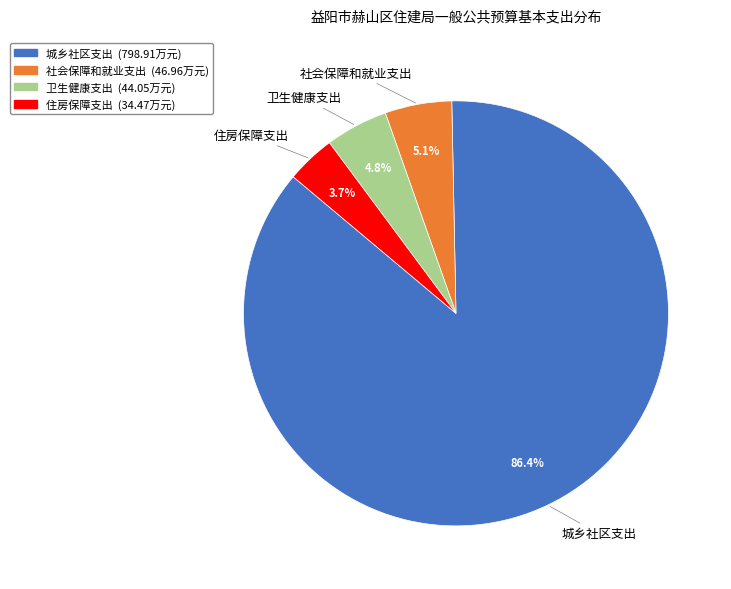

What is the majority slice?

城乡社区支出